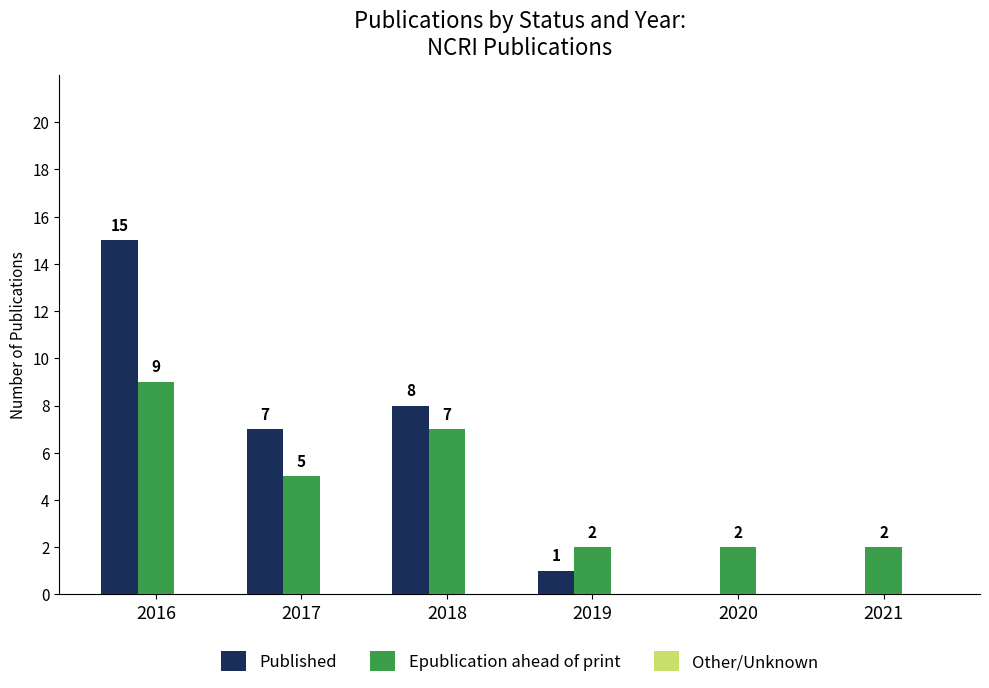

What is the total value across all series at 2020?

2